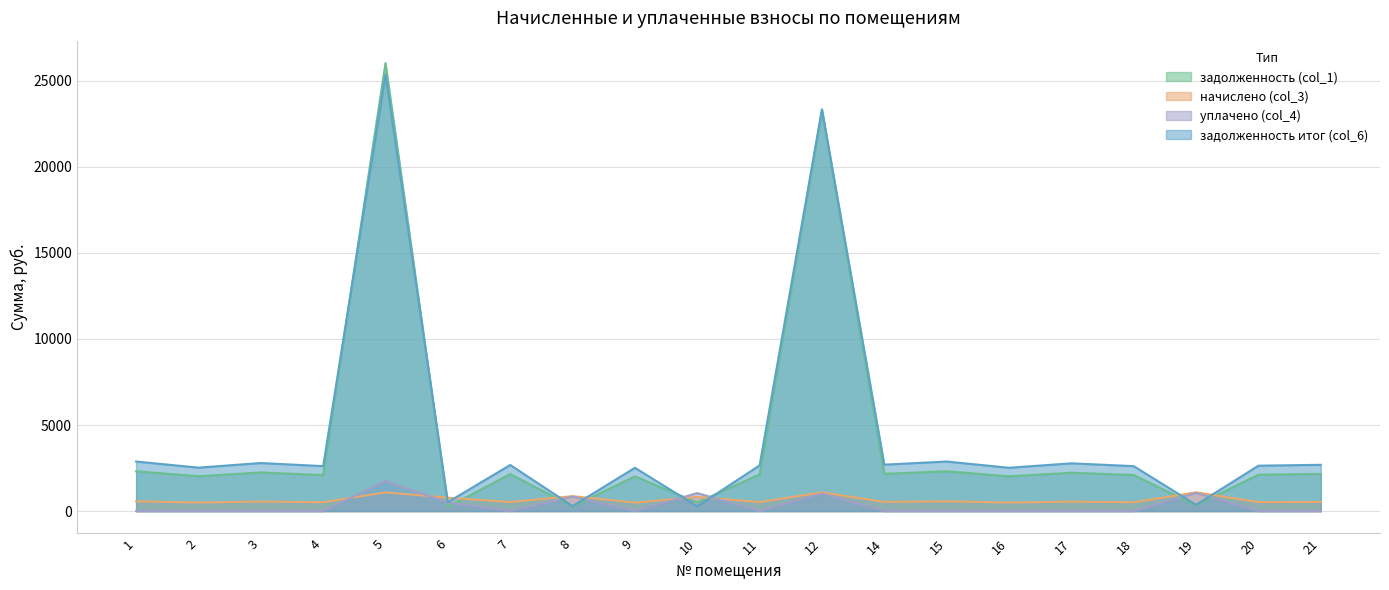

At how many categories does at least one series exceed 13501?

2